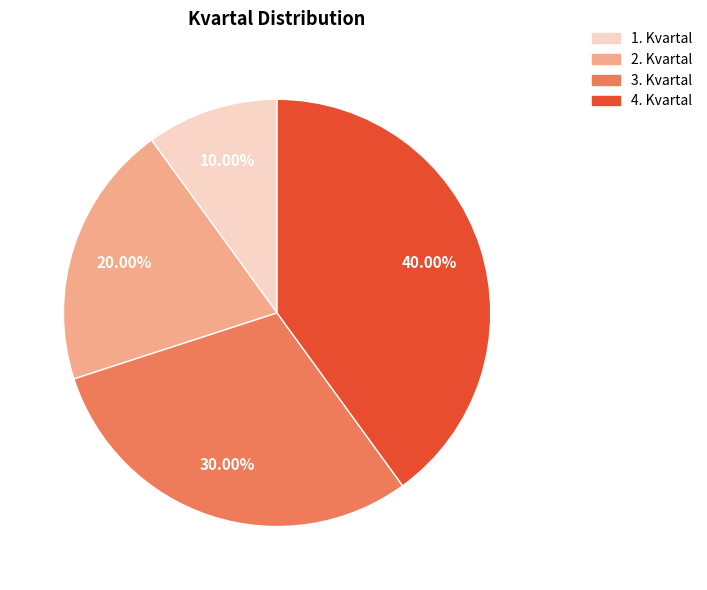

Rank the categories by value from lowest to highest.

1. Kvartal, 2. Kvartal, 3. Kvartal, 4. Kvartal